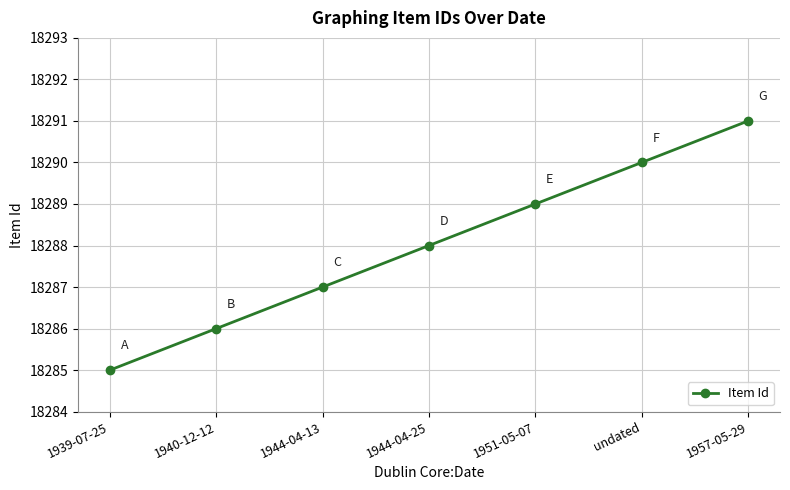

True or false: the data shows 25114 at 1939-07-25.

False